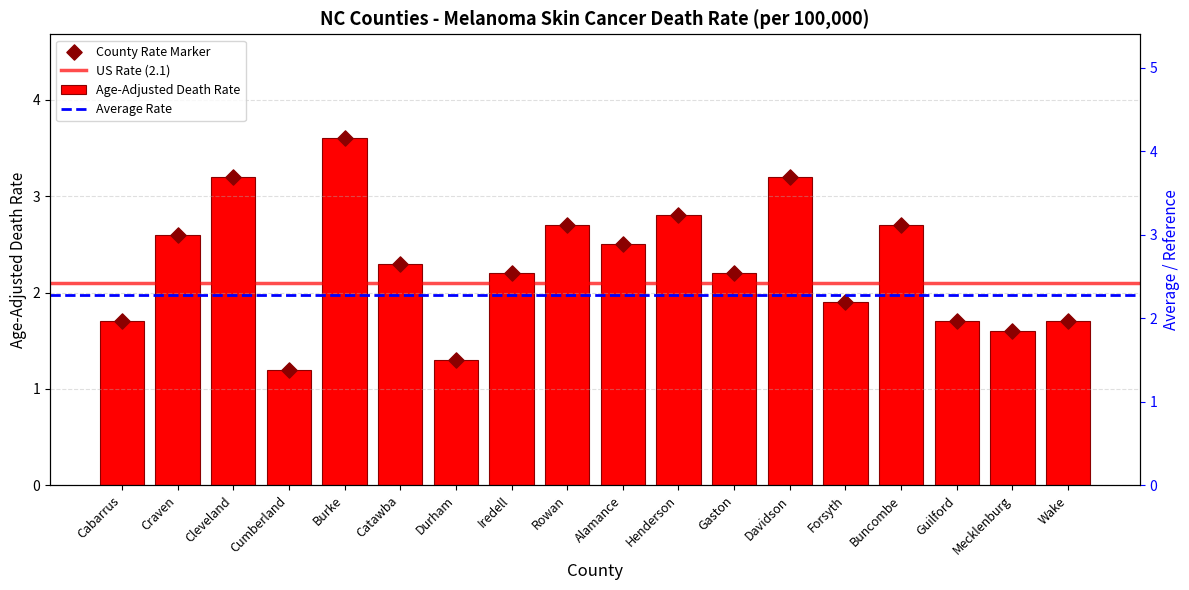

Approximately how many times larger is the value at Guilford compared to Rowan?

0.6